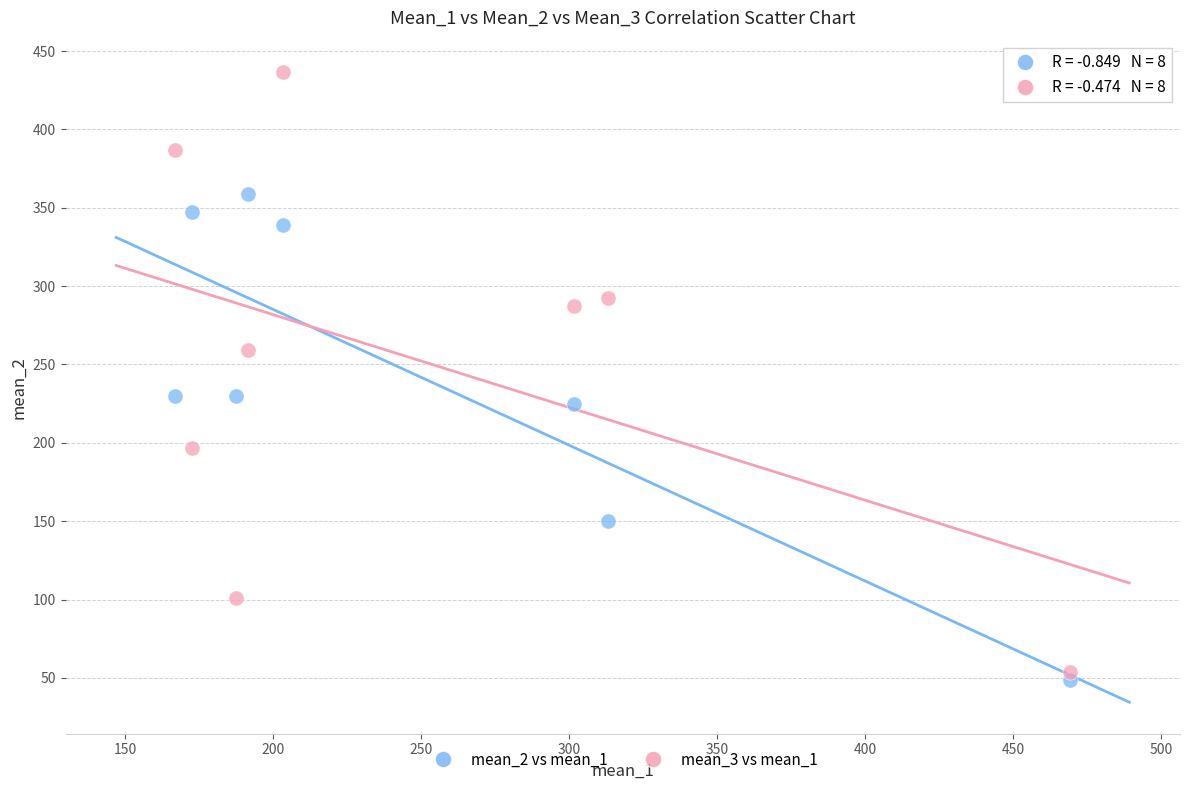

What is the X range (max minus min) for the scatter plot?

302.3